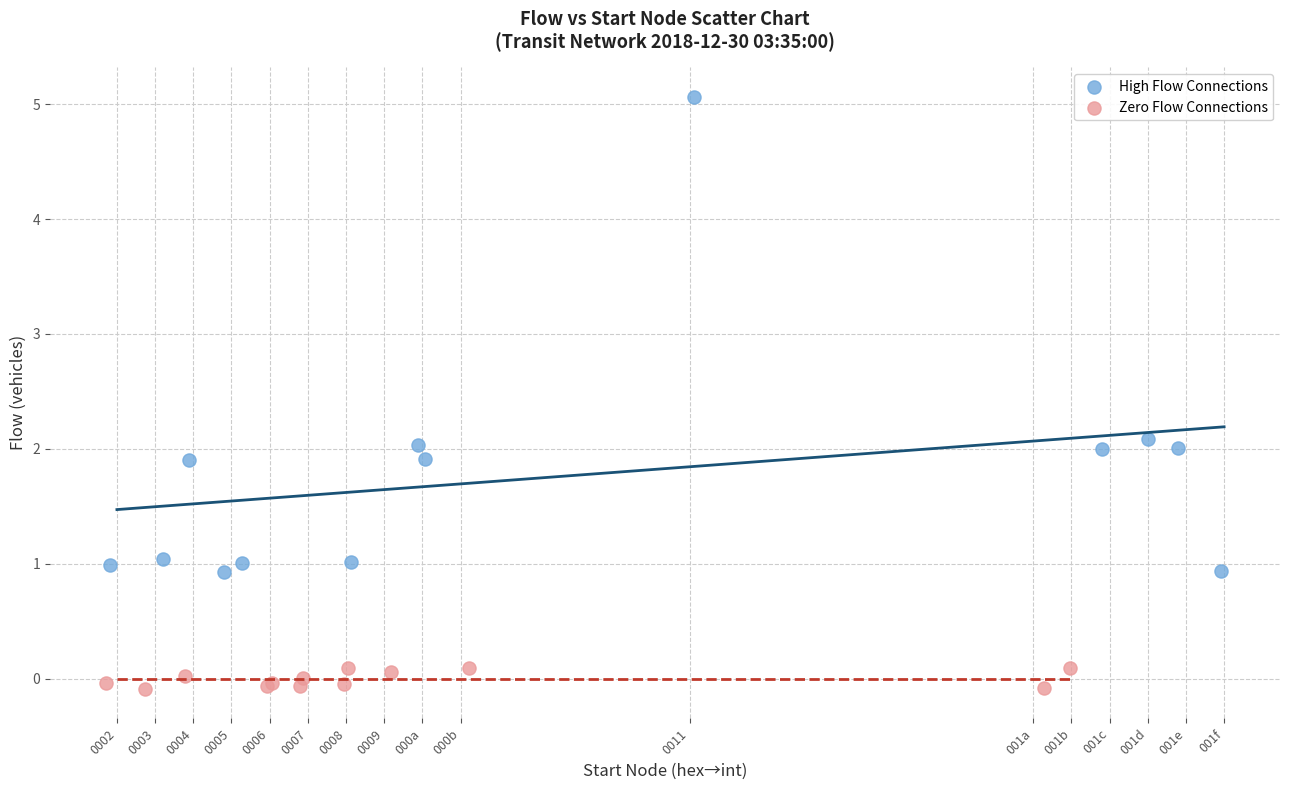

Which series reaches the minimum Y coordinate?

Zero Flow Connections